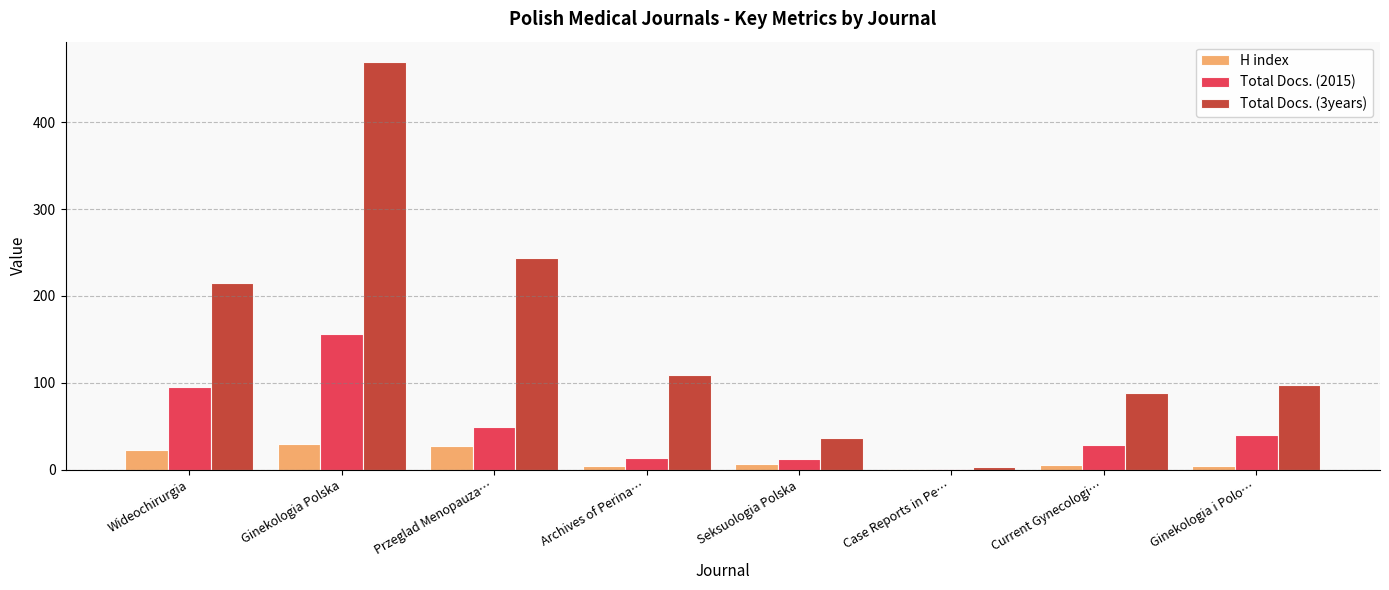

Which series has the widest spread of values?

Total Docs. (3years)